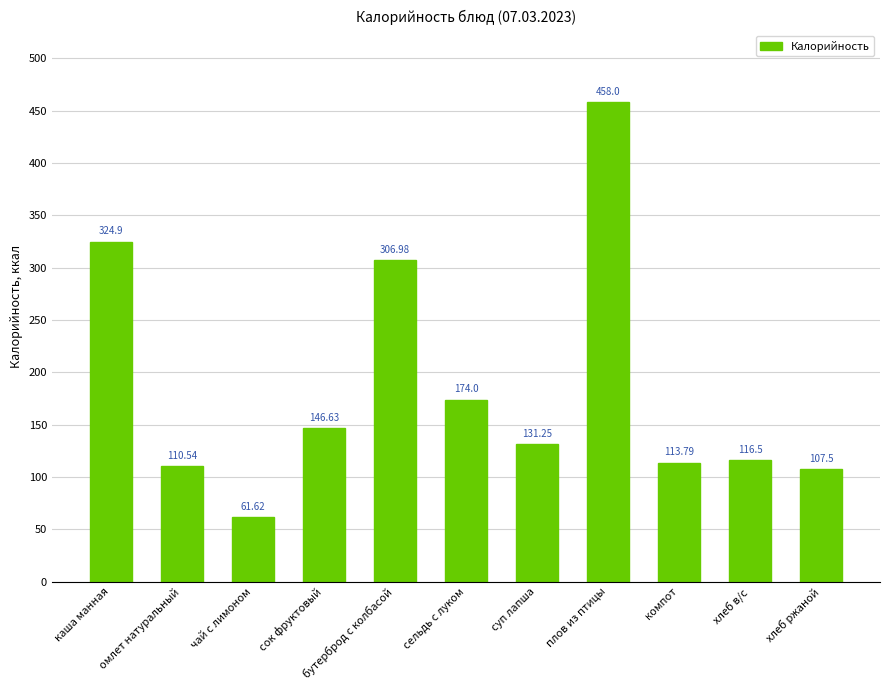

Which has a higher value, хлеб в/с or сок фруктовый?

сок фруктовый